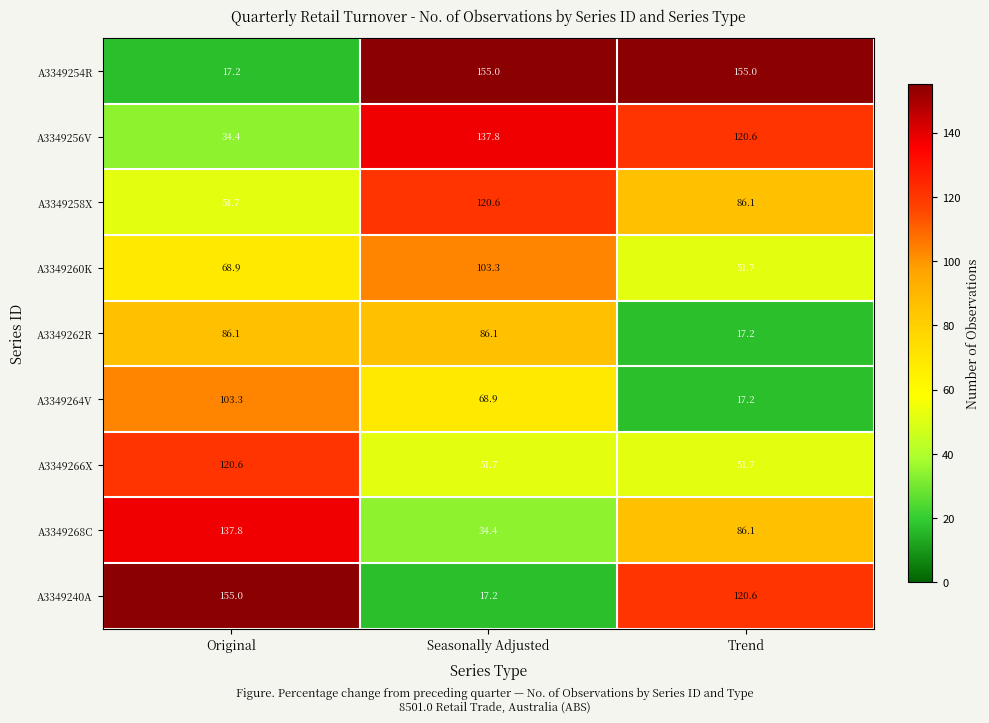

What is the average value of the A3349254R series?

109.1